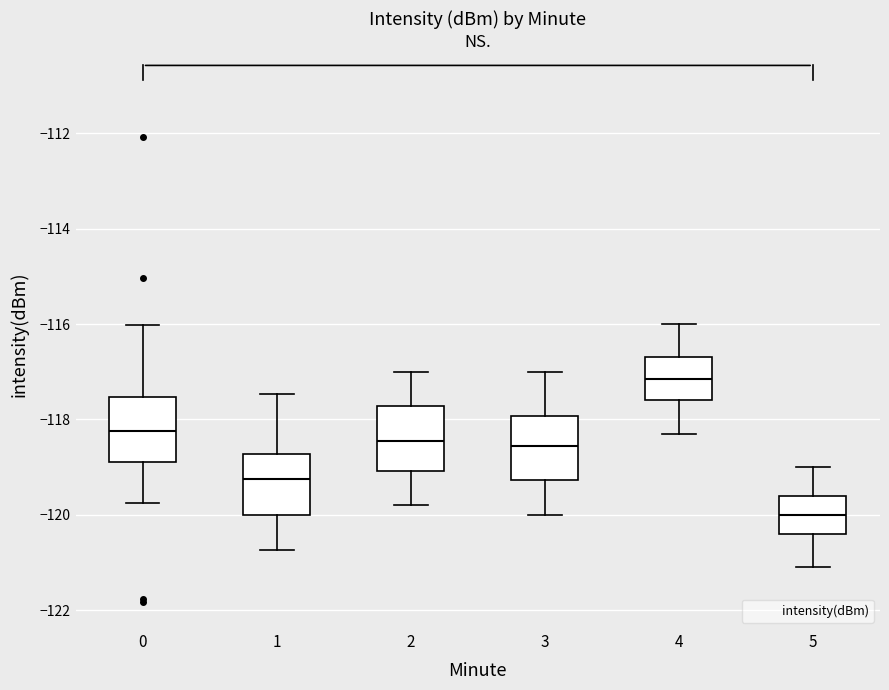

Reading left to right, transcribe this box plot: for each box, give where its median line is, the range the box spans, and where its two whiskers end, as read against the y-axis. The values are not printed on the chart, so give them approximately, as read against the axis.

0: median -118.2, box -118.8 to -117.6, whiskers -119.8 to -116.0
1: median -119.2, box -120.0 to -118.8, whiskers -120.8 to -117.4
2: median -118.4, box -119.0 to -117.8, whiskers -119.8 to -117.0
3: median -118.6, box -119.2 to -118.0, whiskers -120.0 to -117.0
4: median -117.2, box -117.6 to -116.6, whiskers -118.2 to -116.0
5: median -120.0, box -120.4 to -119.6, whiskers -121.0 to -119.0